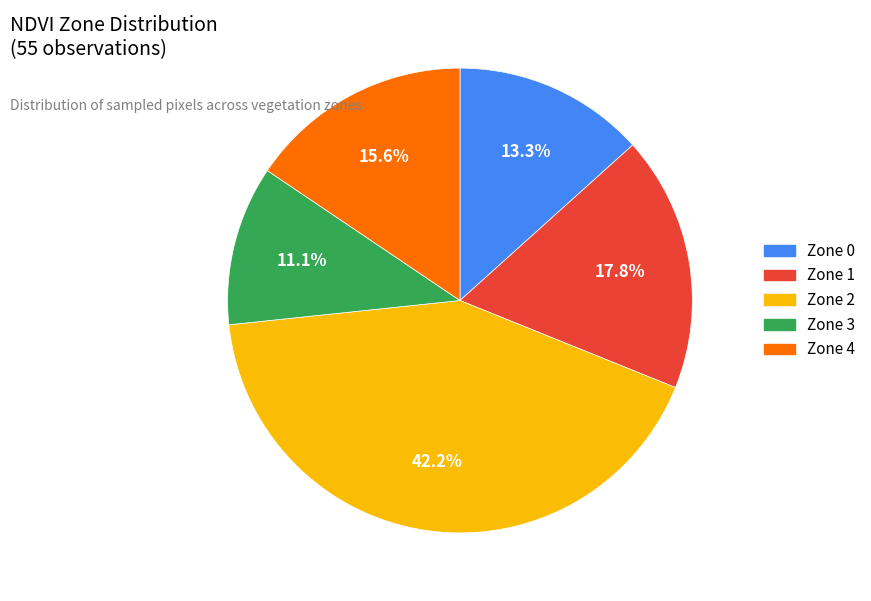

Is there any slice that represents more than half of the pie?

No